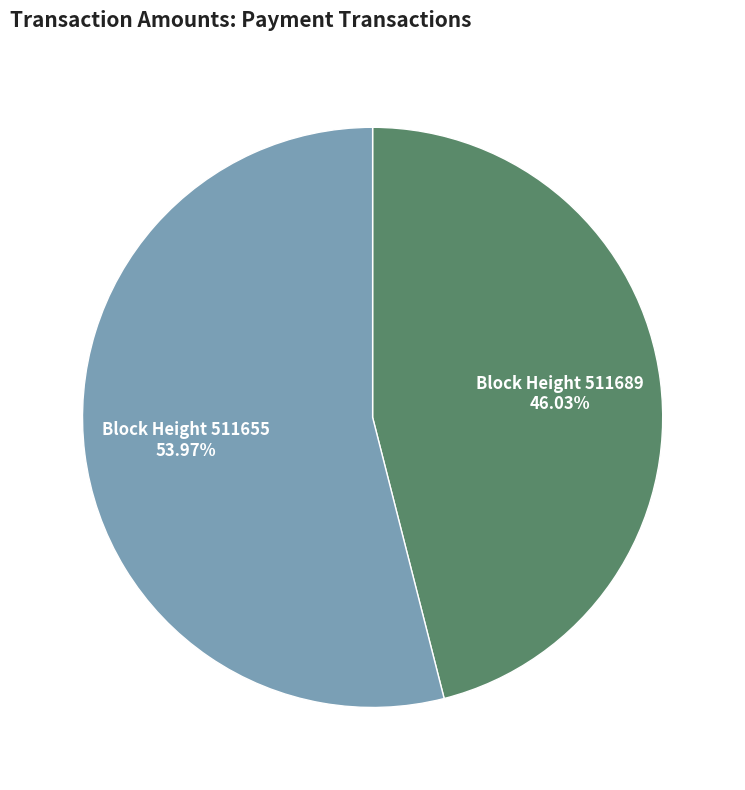

How many slices are in this pie chart?

2